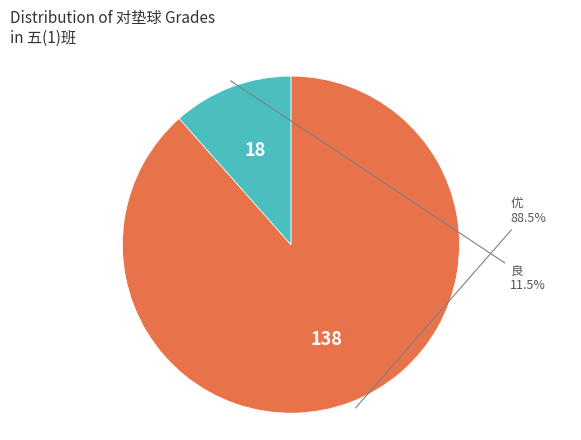

Which category has the biggest portion of the pie?

优